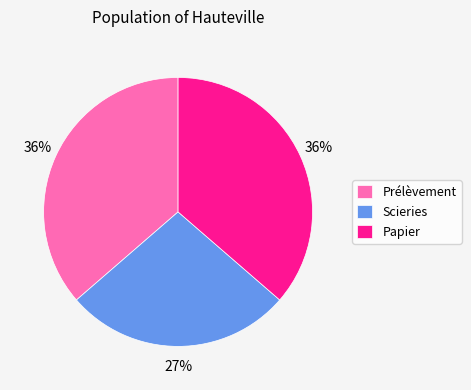

Does Papier represent more than half of the total?

No